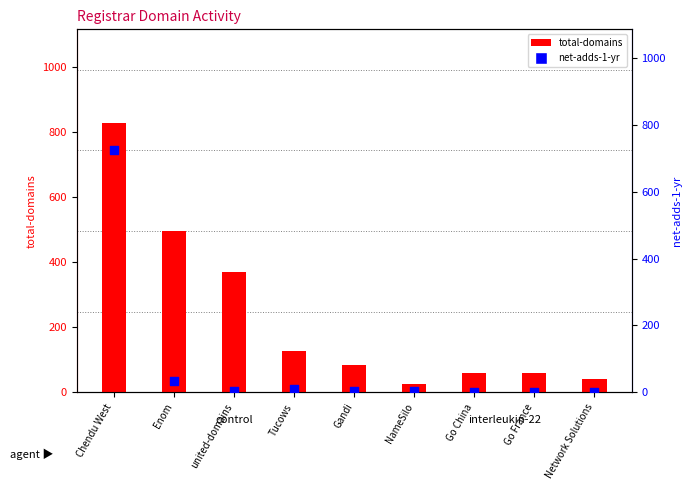

Is the value of net-adds-1-yr at Go China greater than the value of total-domains at Go France?

No